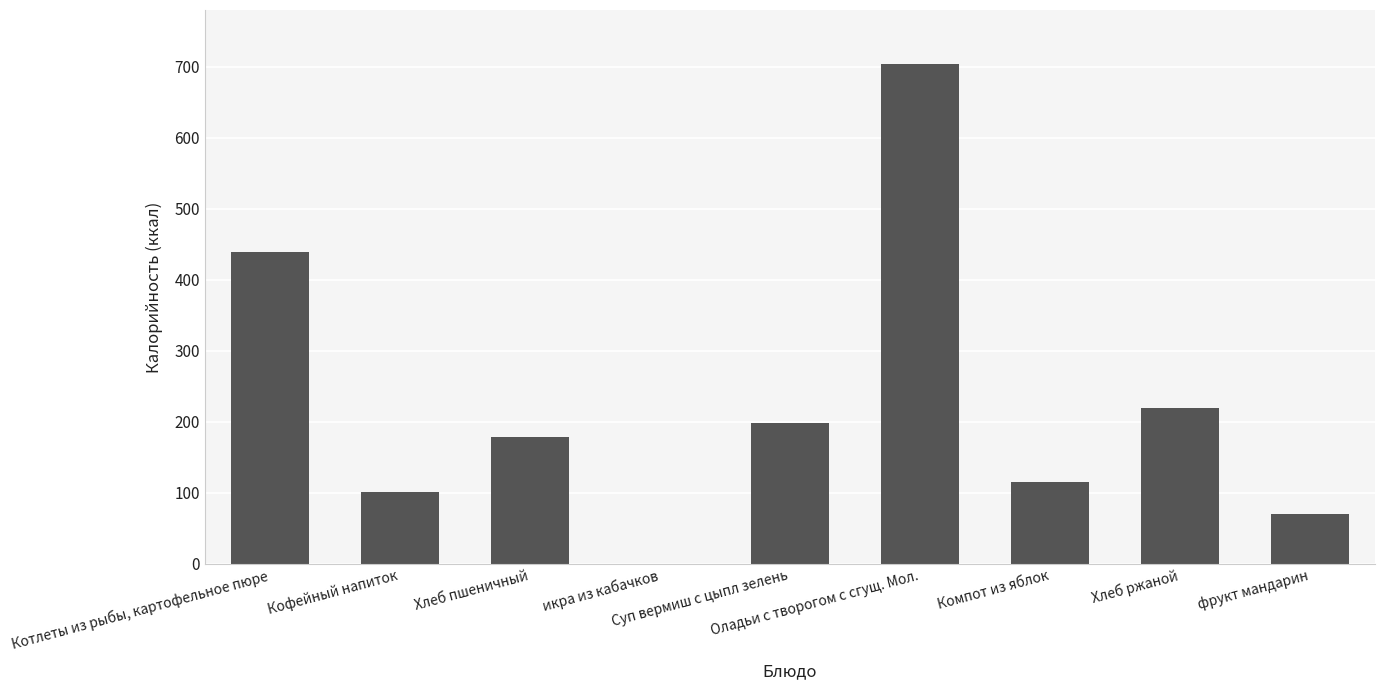

What is the maximum value shown in the chart?

704.0